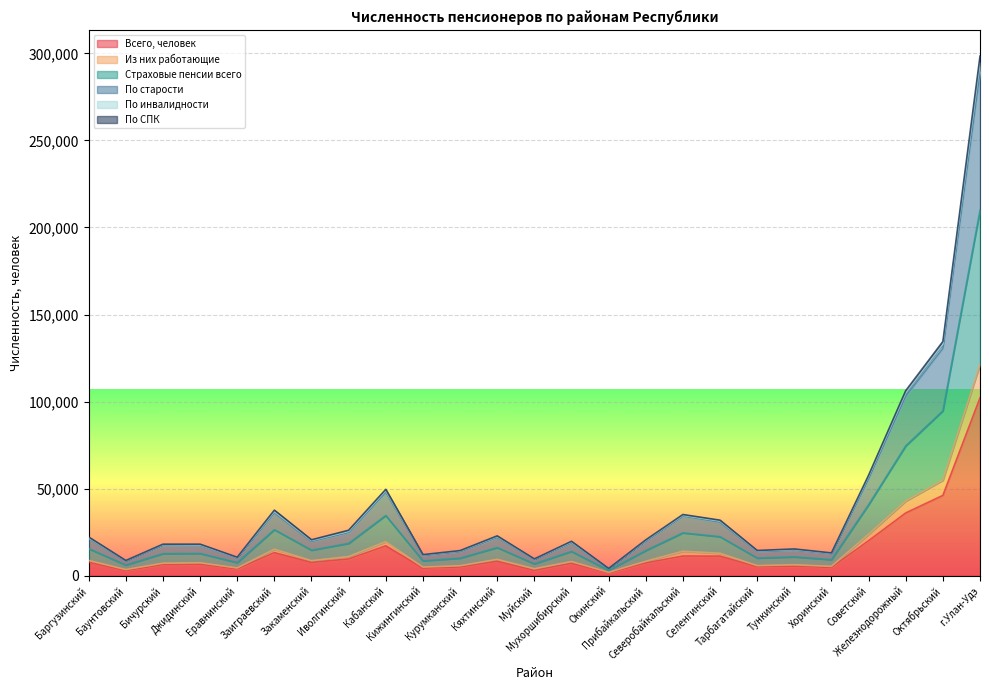

True or false: По инвалидности and Страховые пенсии всего intersect in this chart.

False